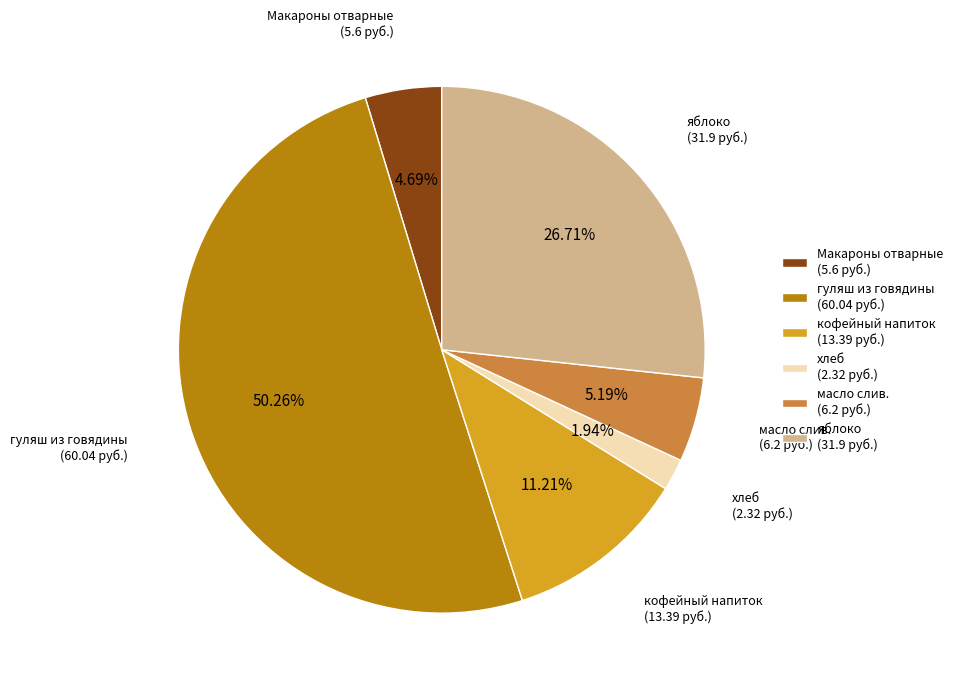

What is the ratio of the value at яблоко (31.9 руб.) to the value at масло слив. (6.2 руб.)?

5.1